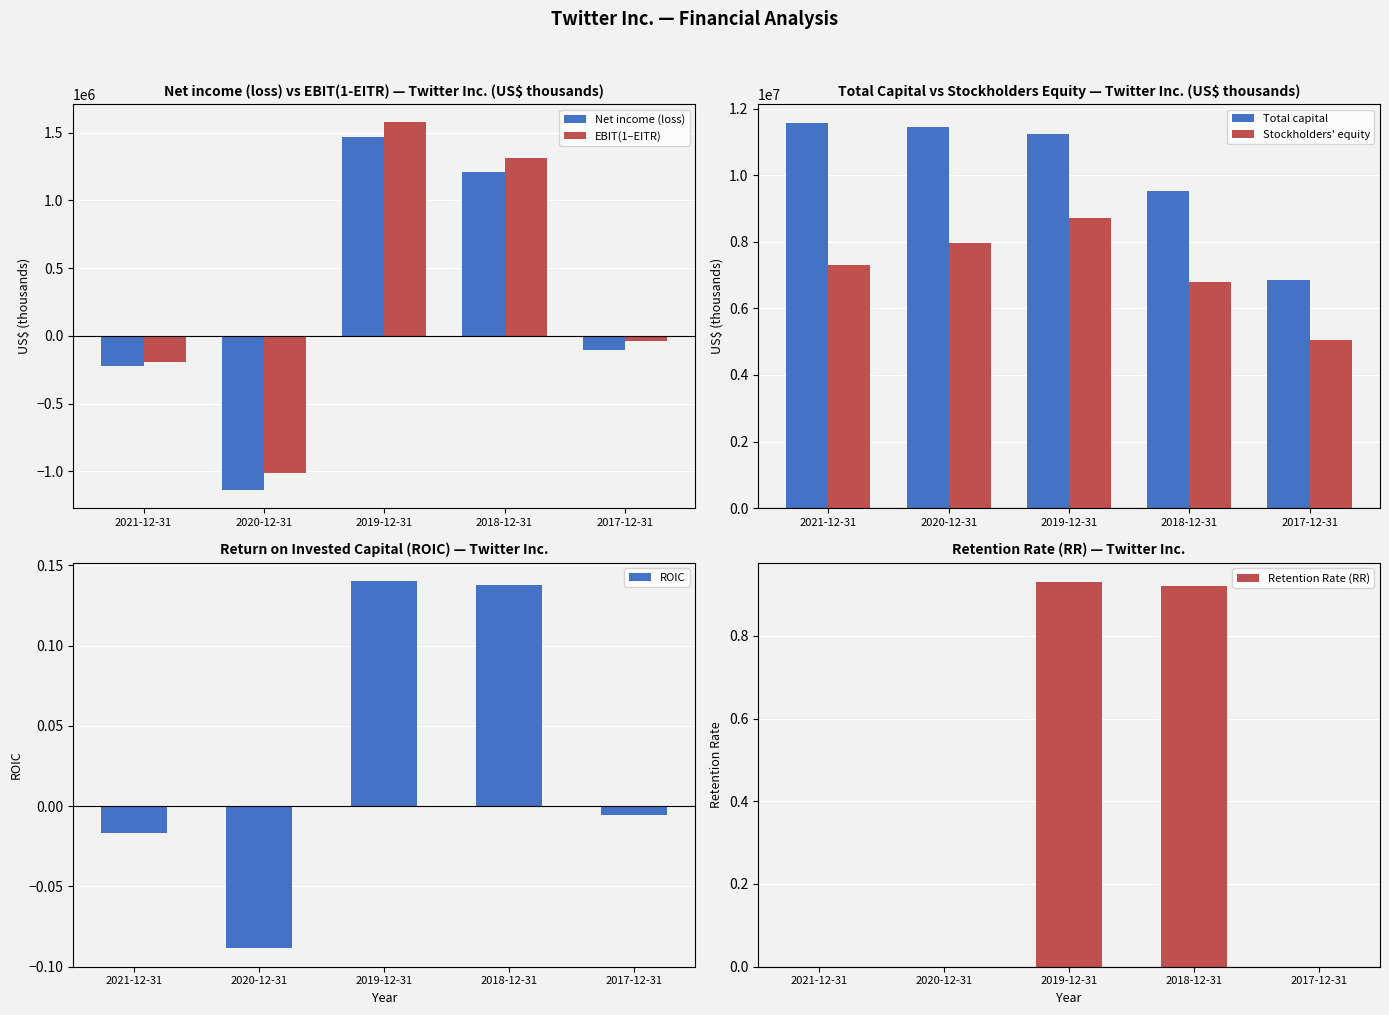

Between 2019-12-31 and 2018-12-31, which series saw the biggest shift?

Stockholders' equity